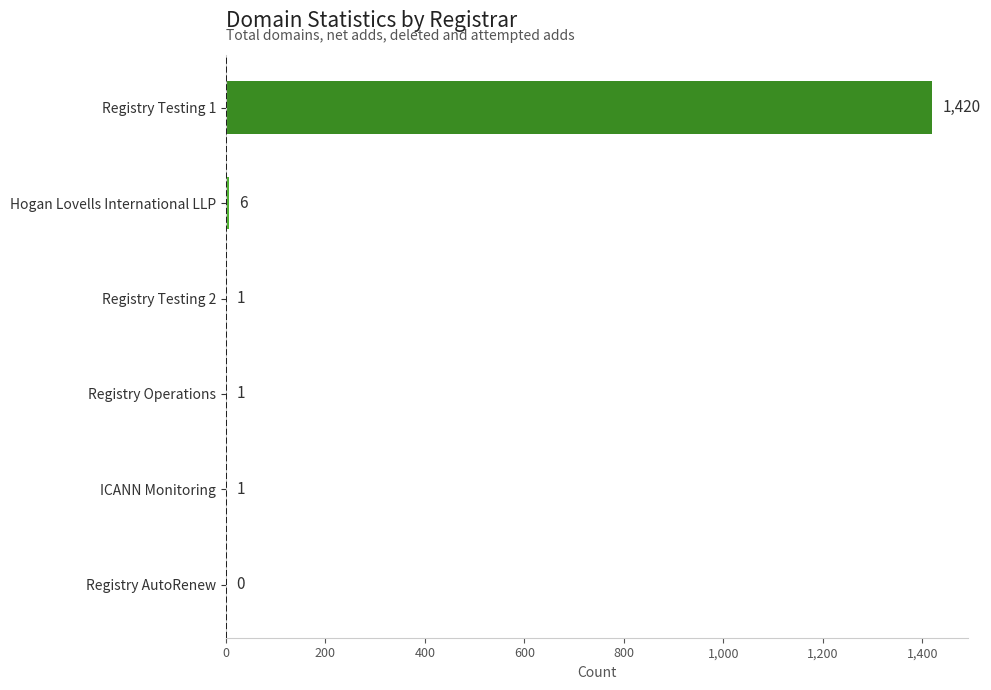

What is the sum of all values?

1429